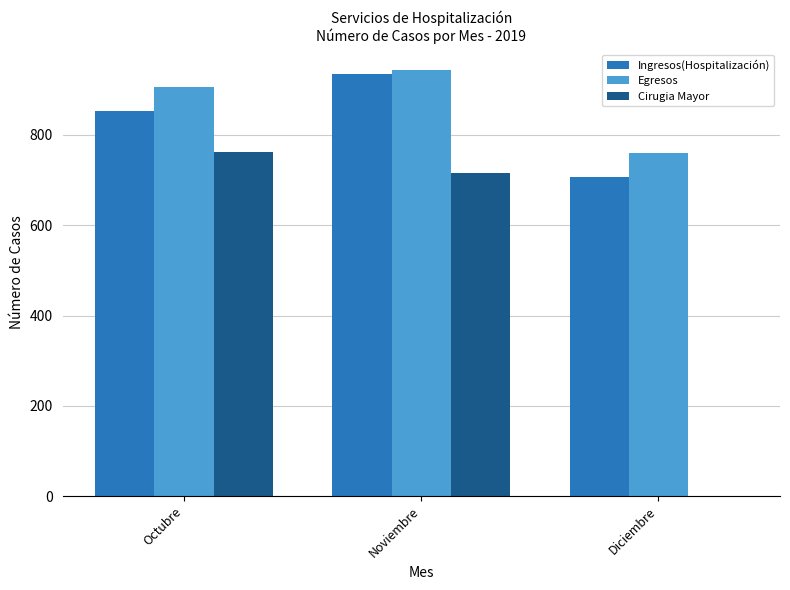

What is the maximum value shown in the chart?

943